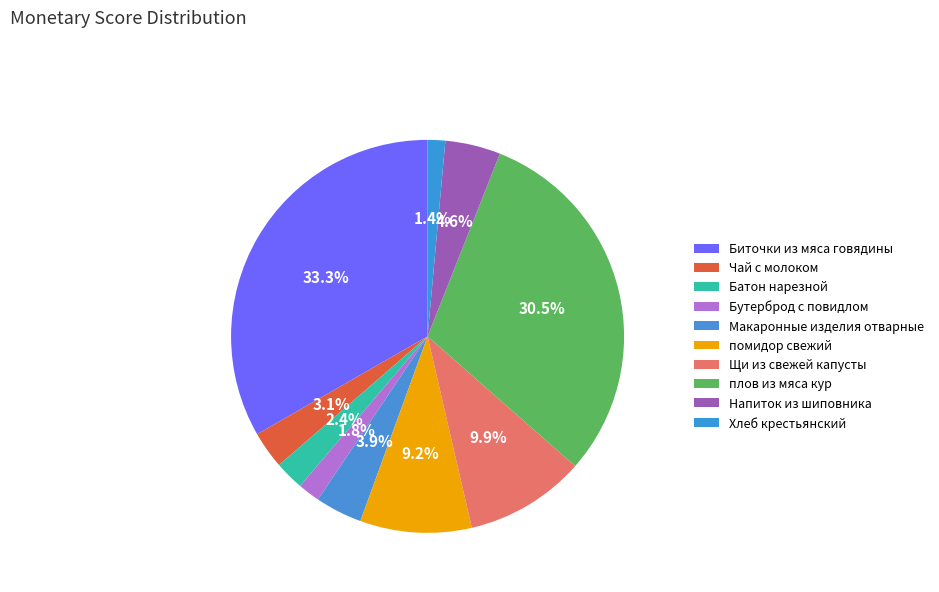

Is there a majority slice in this chart?

No